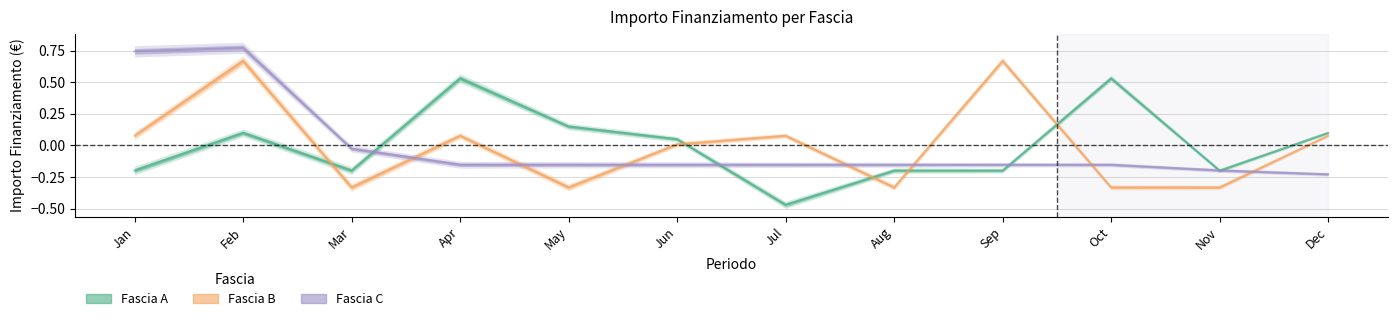

What is the value of the Fascia A point at the 11th from the left?

-0.2